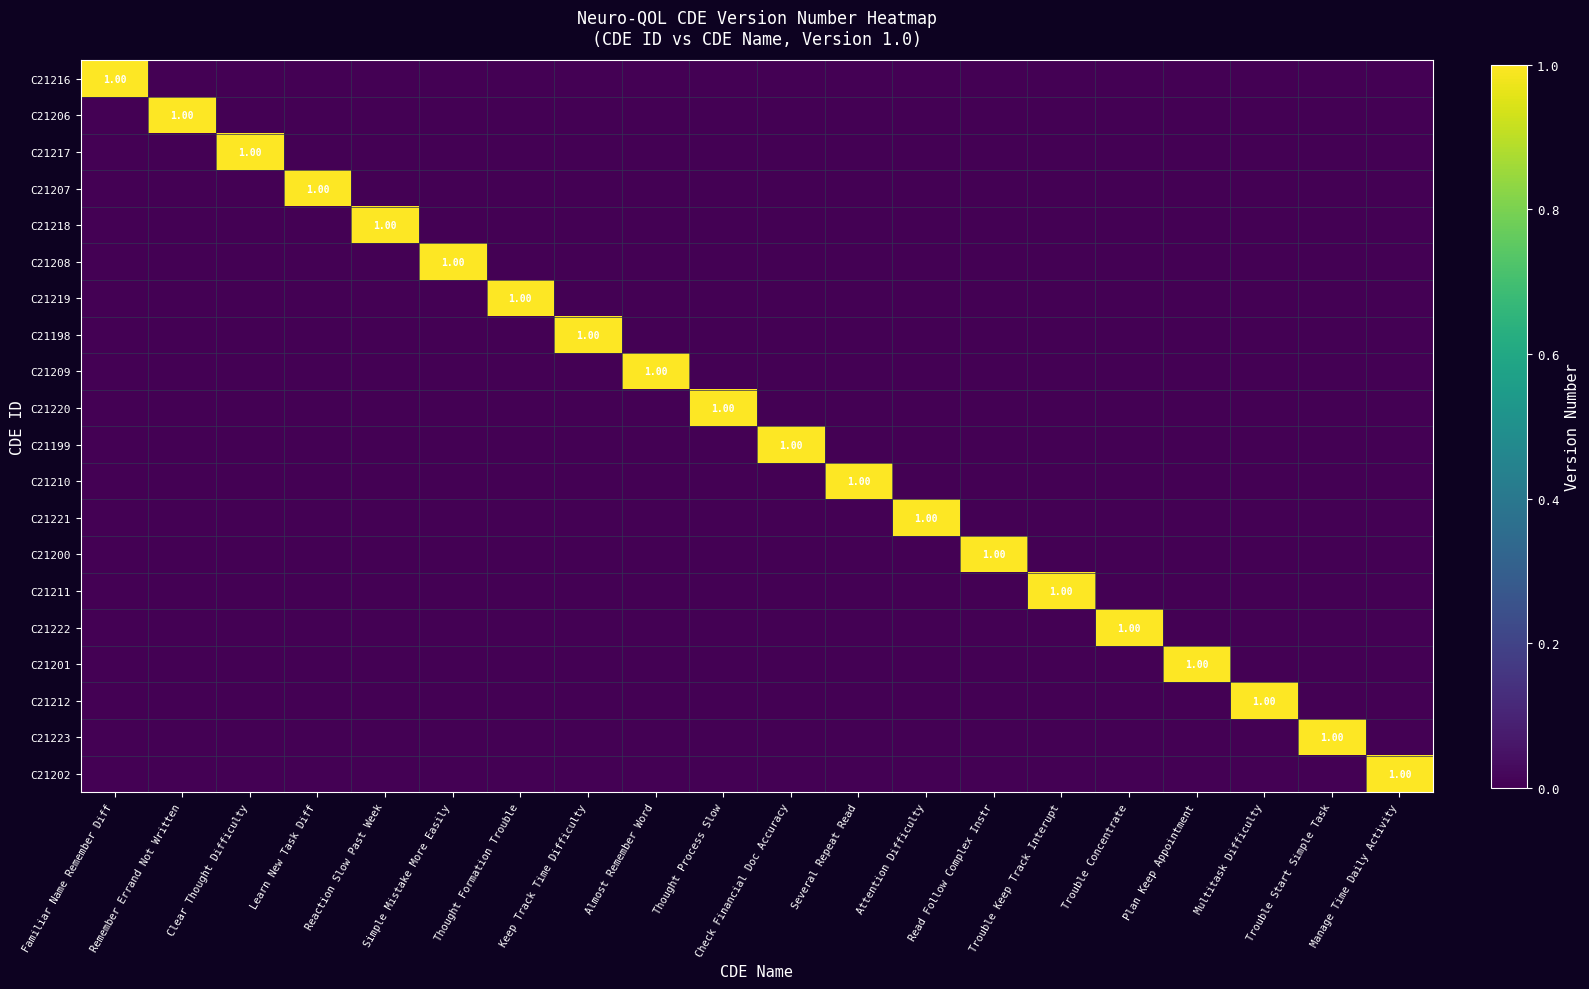

The value of C21206 at Trouble Concentrate is 0. True or false?

True